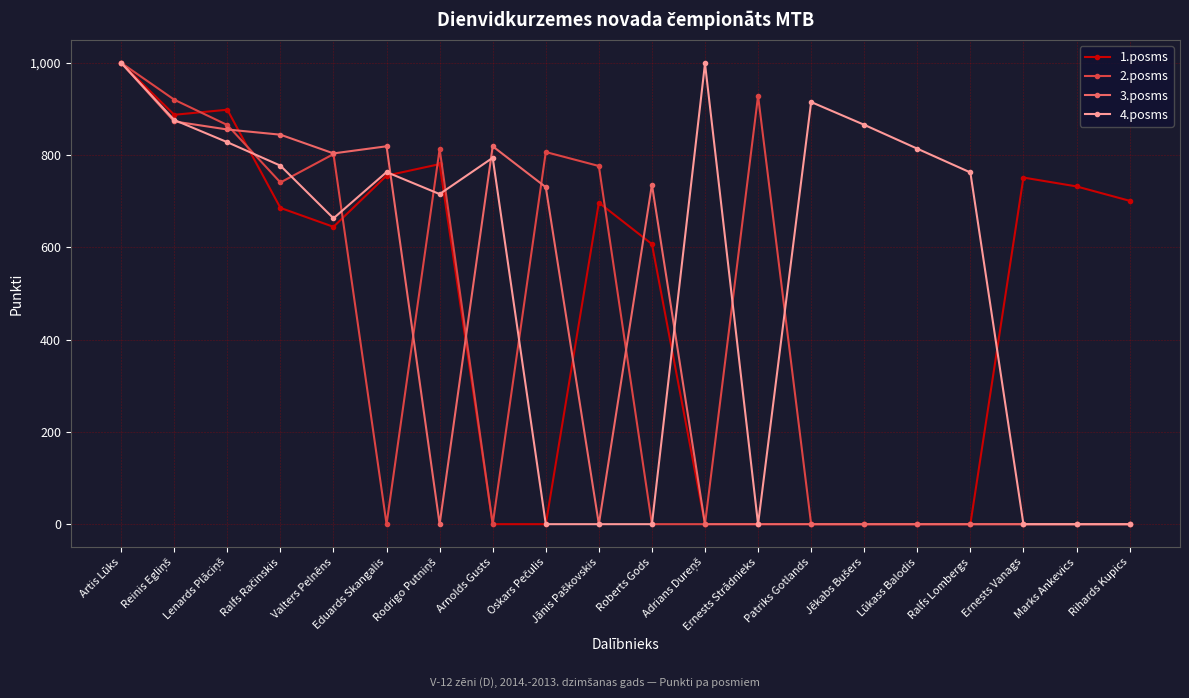

At how many categories does at least one series exceed 573?

20